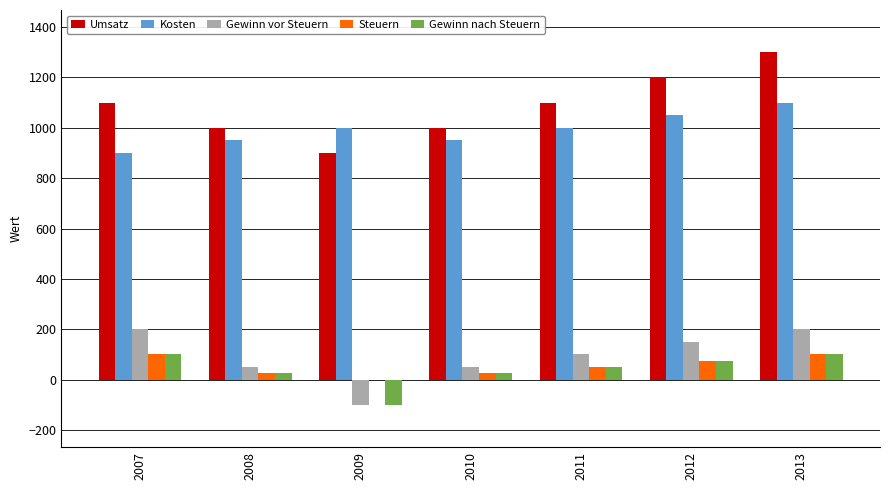

How many data points does each series have?

7